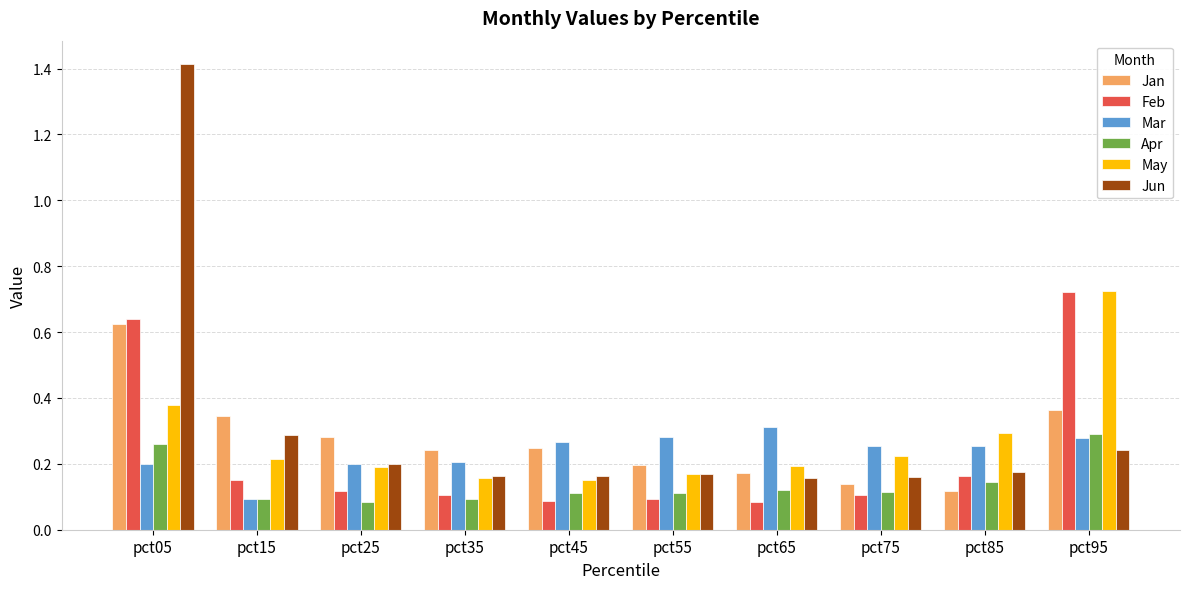

How many groups of bars are there?

10